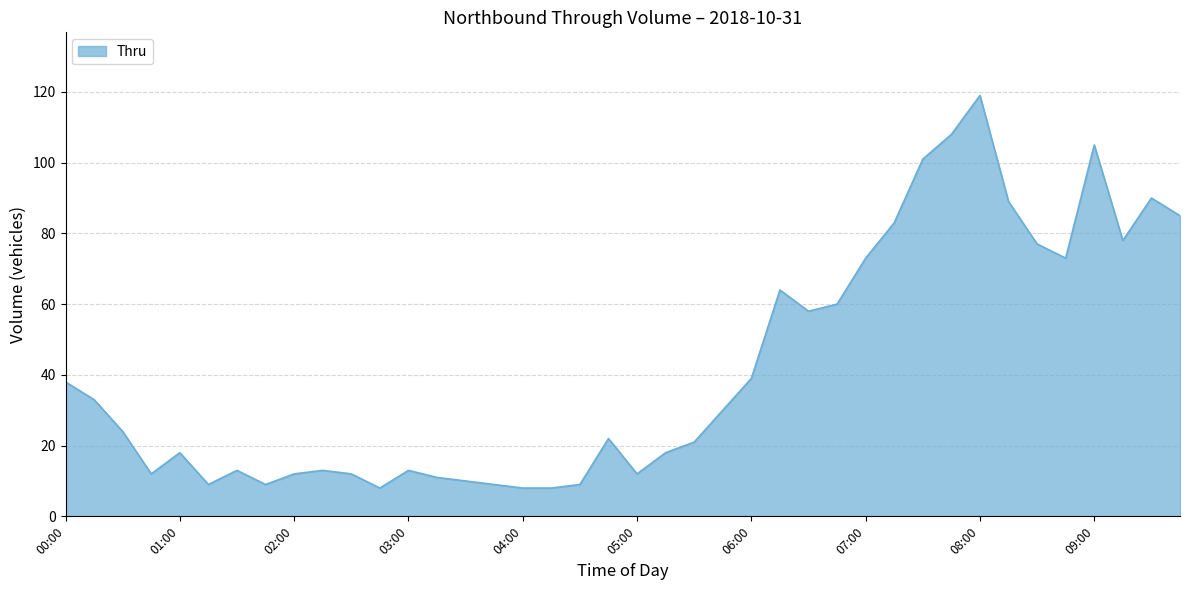

What is the minimum value shown in the chart?

8